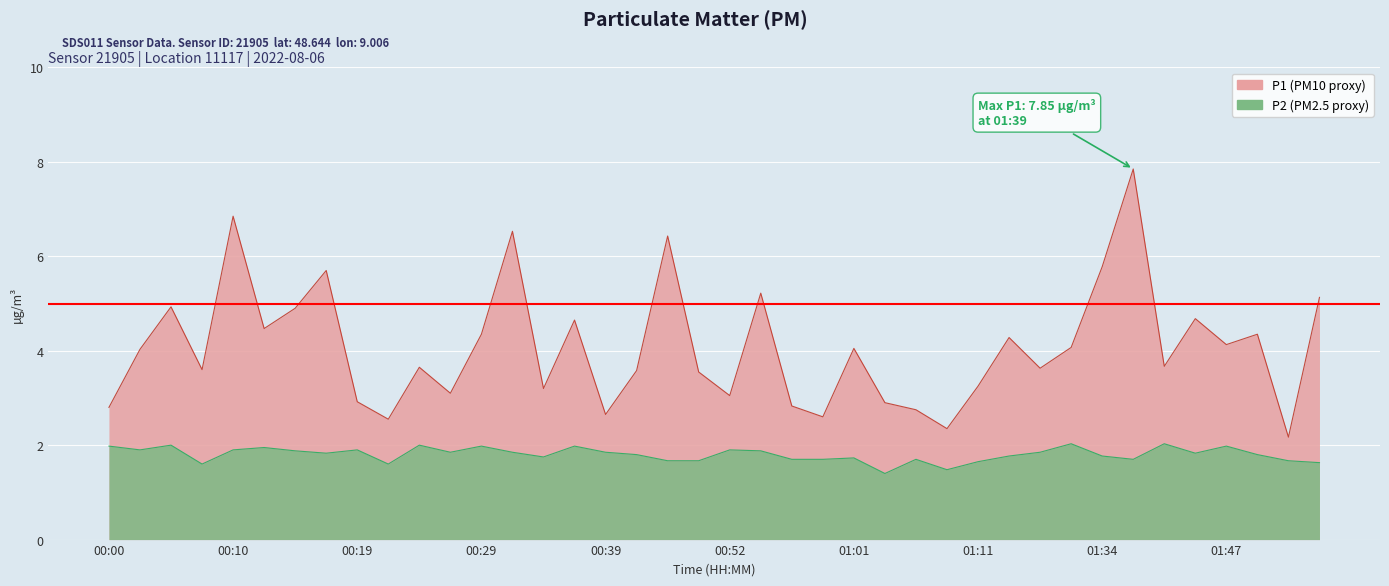

Reading left to right, transcribe all the data shown in this chart.

P1: 2.8	4.0	4.9	3.6	6.8	4.5	4.9	5.7	2.9	2.5	3.6	3.1	4.3	6.5	3.2	4.7	2.6	3.6	6.4	3.5	3.0	5.2	2.8	2.6	4.0	2.9	2.8	2.4	3.2	4.3	3.6	4.1	5.8	7.8	3.7	4.7	4.1	4.3	2.2	5.1
P2: 2.0	1.9	2.0	1.6	1.9	1.9	1.9	1.8	1.9	1.6	2.0	1.9	2.0	1.9	1.8	2.0	1.9	1.8	1.7	1.7	1.9	1.9	1.7	1.7	1.7	1.4	1.7	1.5	1.6	1.8	1.9	2.0	1.8	1.7	2.0	1.8	2.0	1.8	1.7	1.6